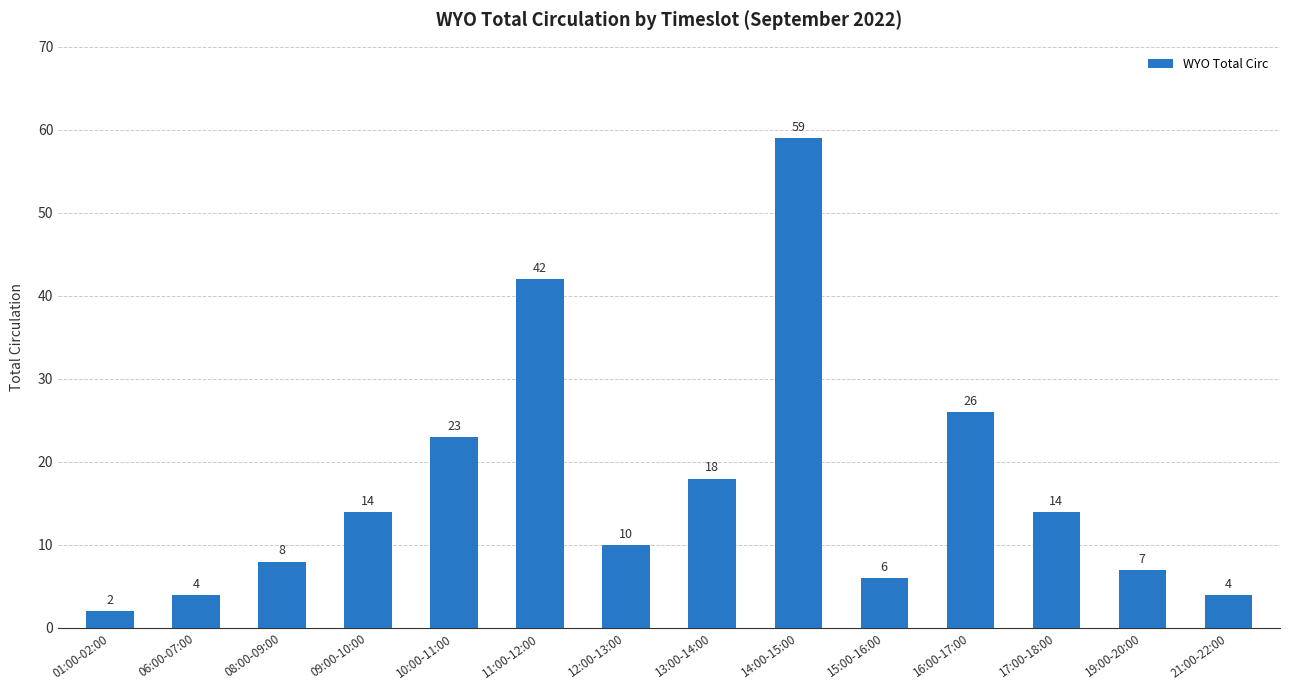

The chart shows a value of 10 at 15:00-16:00. True or false?

False